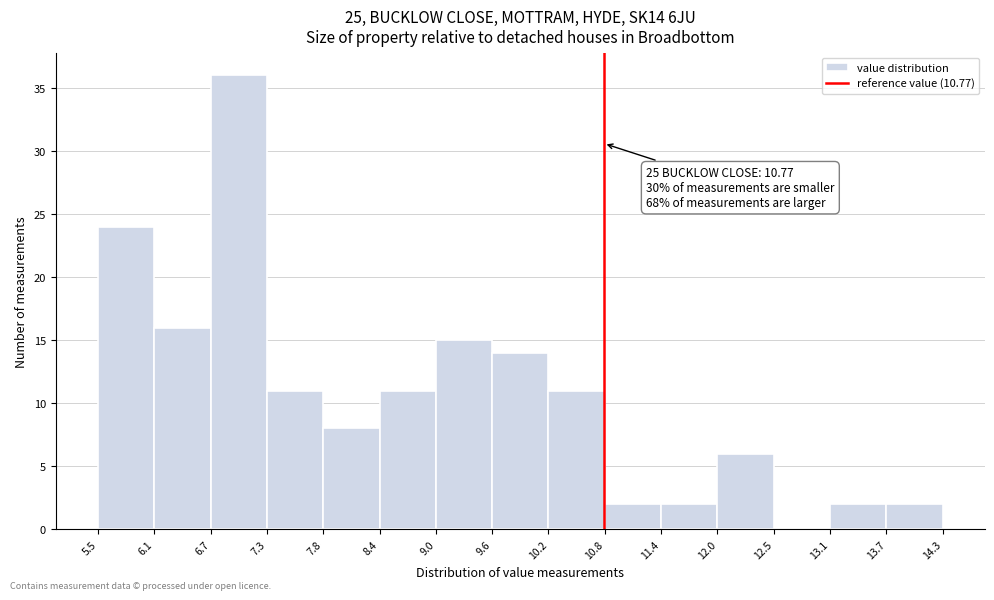

Which range on the x-axis has the tallest bar?

6.7 to 7.3